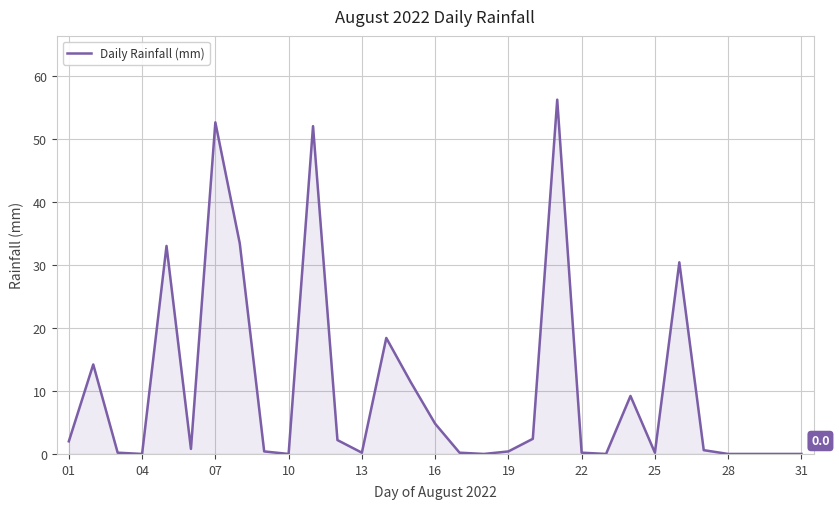

What is the maximum value shown in the chart?

56.2